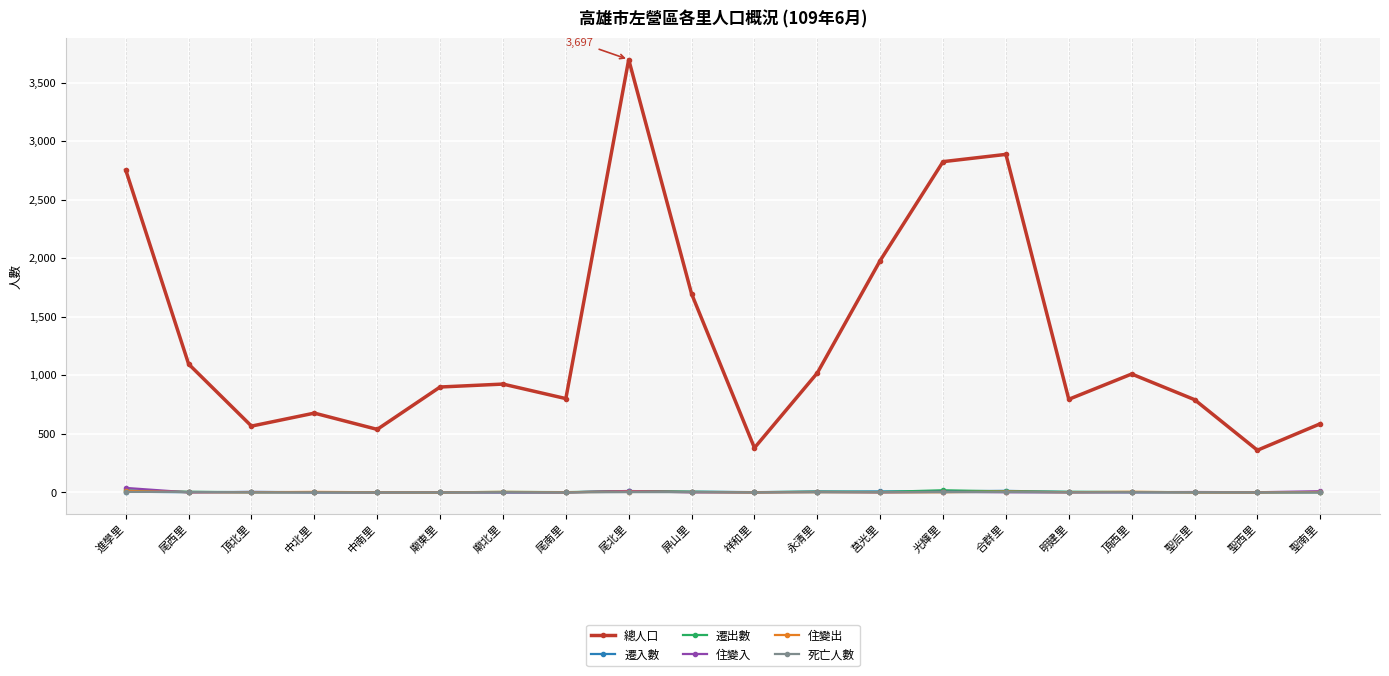

True or false: 遷出數 has more than 0 interior local peaks.

True